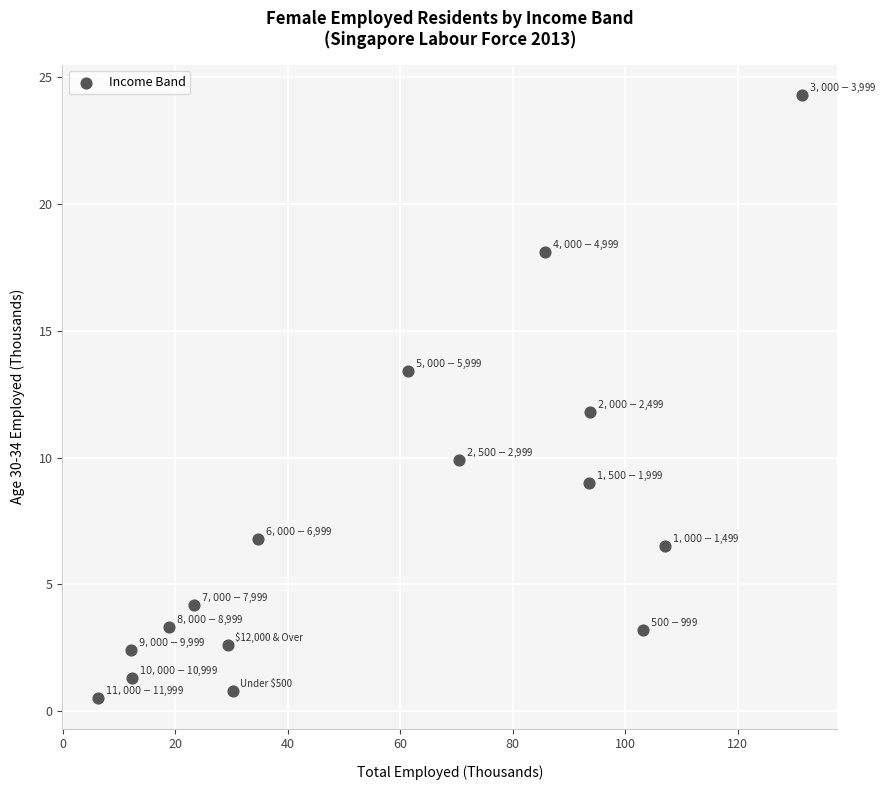

What is the range of X values (max minus min)?

125.2